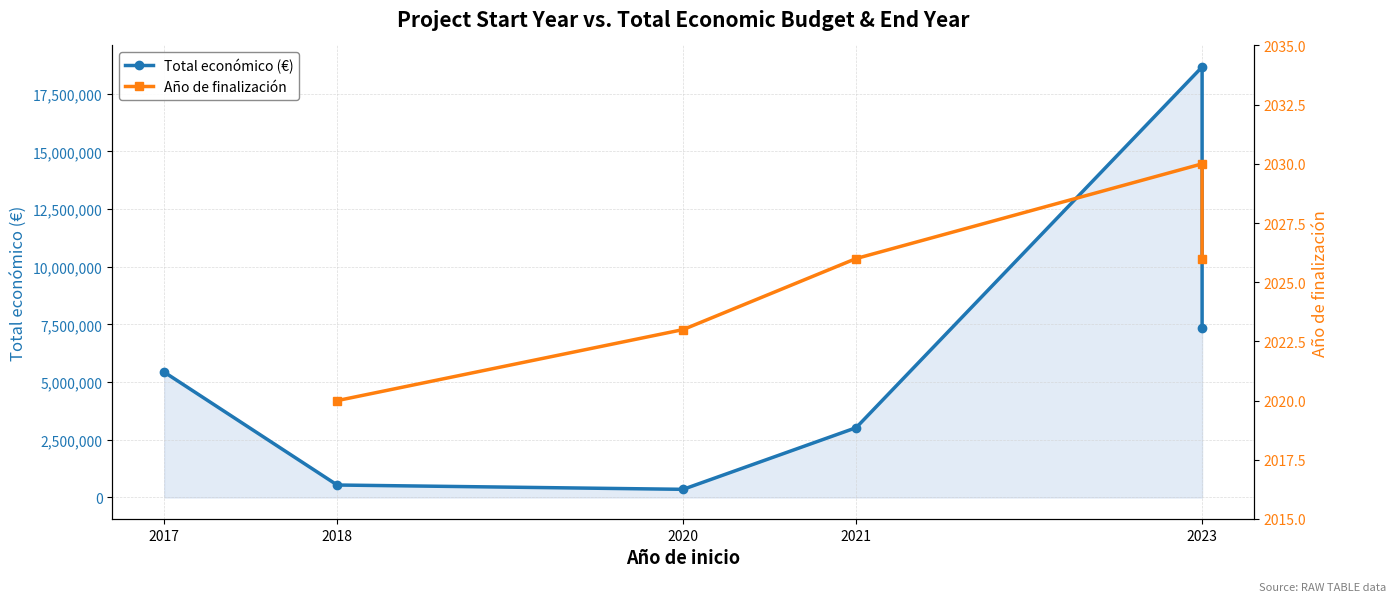

True or false: the data shows 353195 at 2020.

True